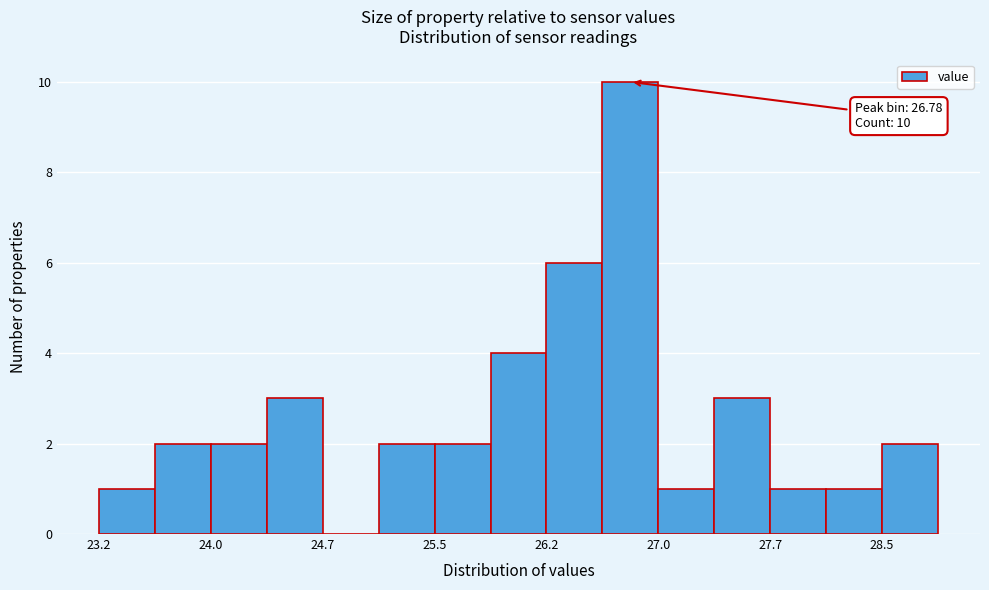

Around what value on the x-axis is the tallest bar? Give the approximate position of its centre, as read against the axis.

26.8